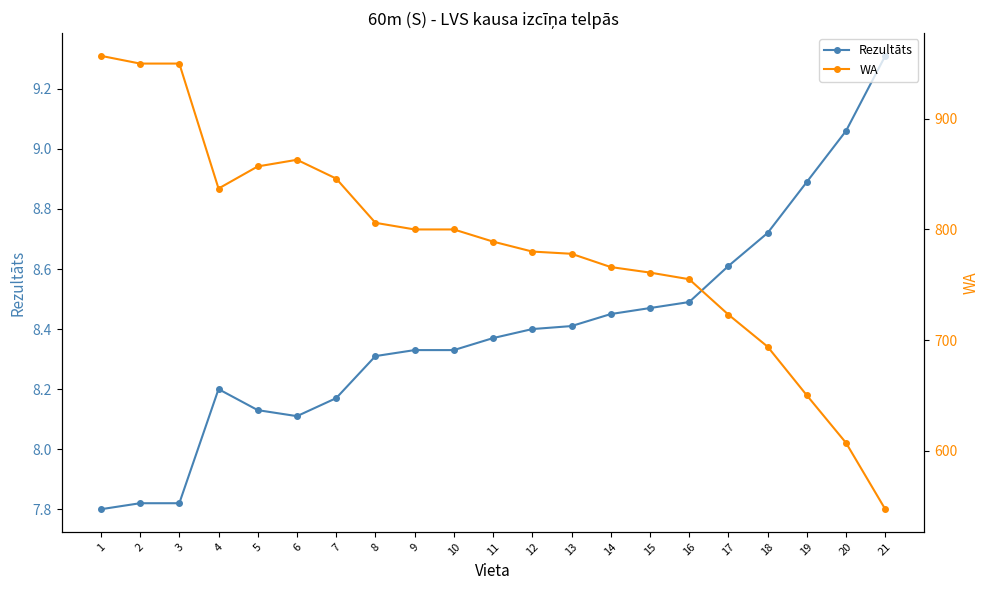

Reading left to right, list all the values displayed in this chart.

Rezultāts: 7.8	7.8	7.8	8.2	8.1	8.1	8.2	8.3	8.3	8.3	8.4	8.4	8.4	8.4	8.5	8.5	8.6	8.7	8.9	9.1	9.3
WA: 957.0	950.0	950.0	837.0	857.0	863.0	846.0	806.0	800.0	800.0	789.0	780.0	778.0	766.0	761.0	755.0	723.0	694.0	650.0	607.0	547.0